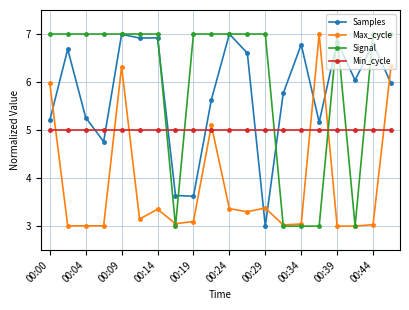

What is the minimum value shown in the chart?

3.0